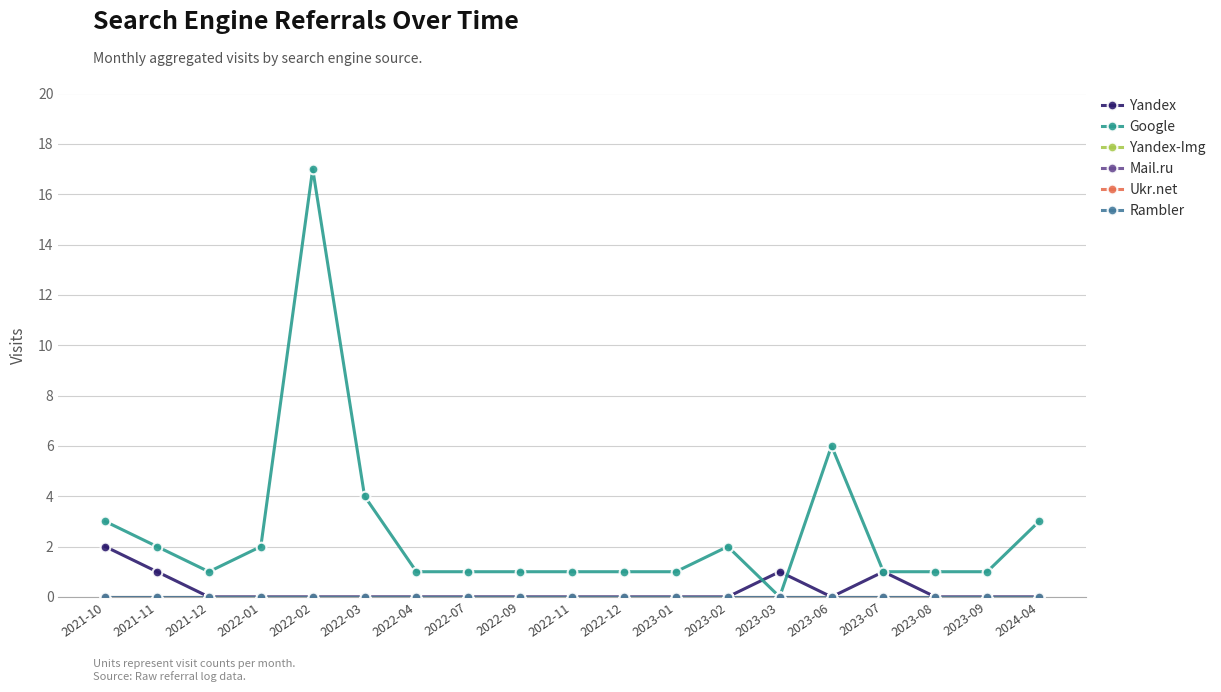

At which category is the sum across all series the highest?

2022-02